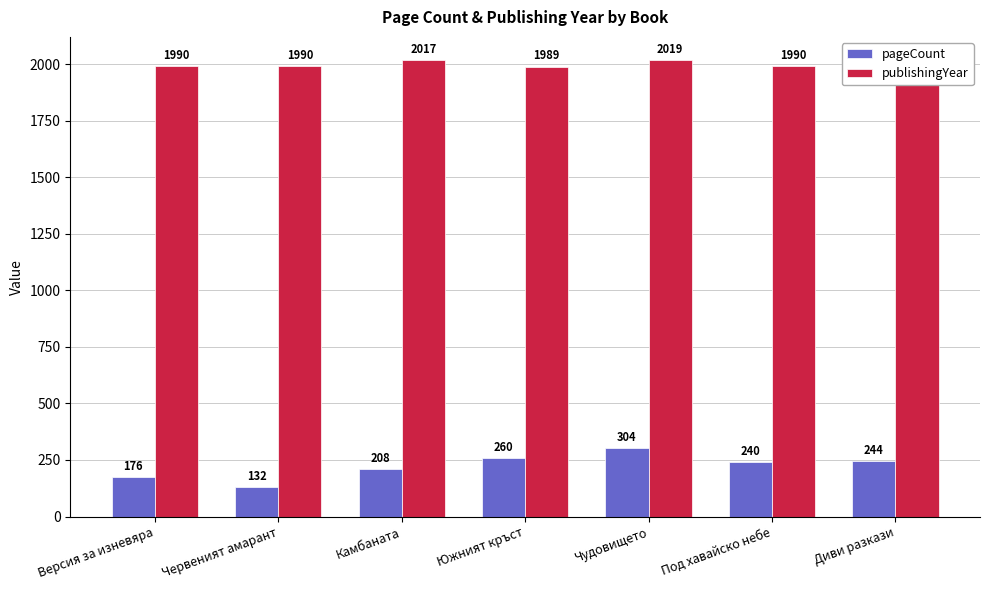

The pageCount series shows 304 at Чудовището. True or false?

True